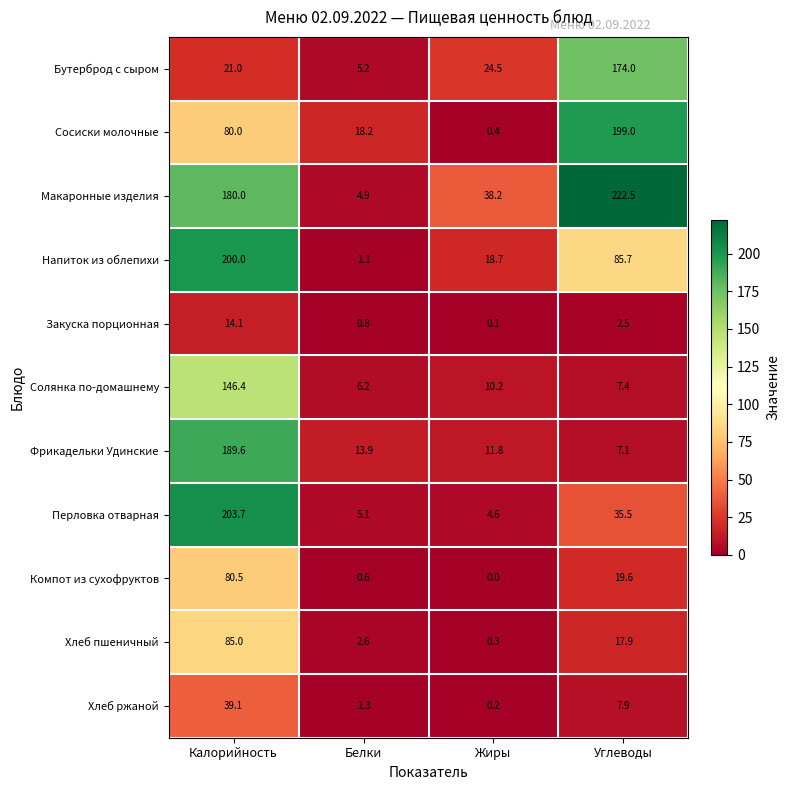

What is the difference between the Компот из сухофруктов values at Жиры and Калорийность?

80.5